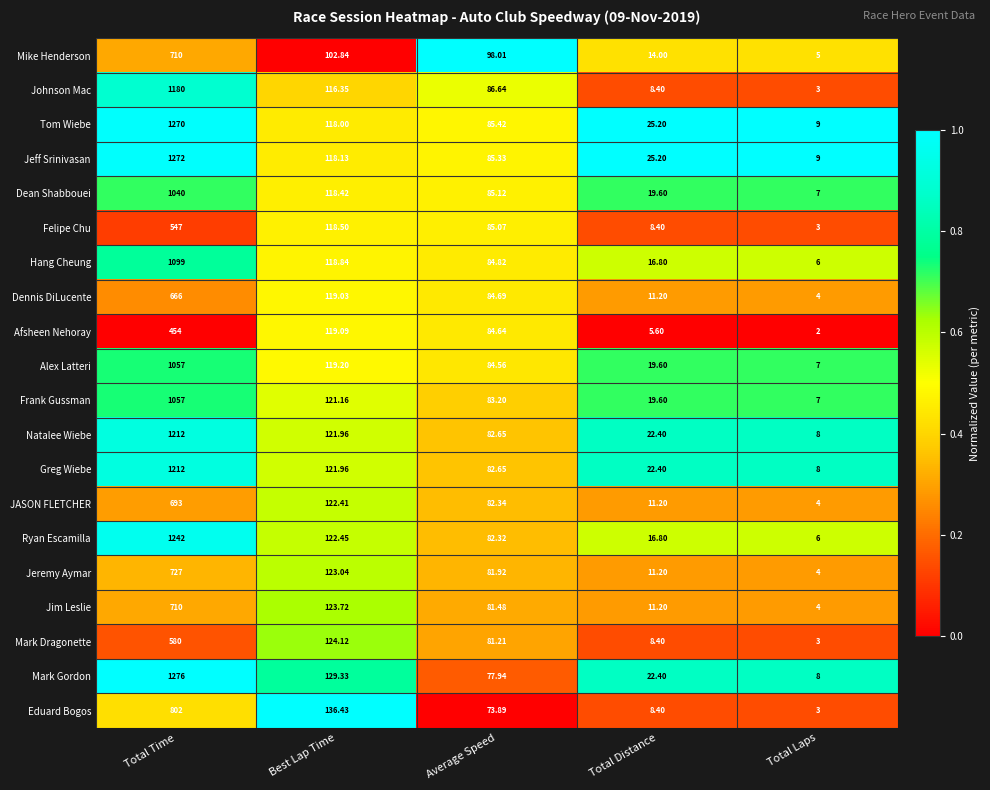

Rank the categories by Ryan Escamilla value from highest to lowest.

Total Time, Best Lap Time, Average Speed, Total Distance, Total Laps